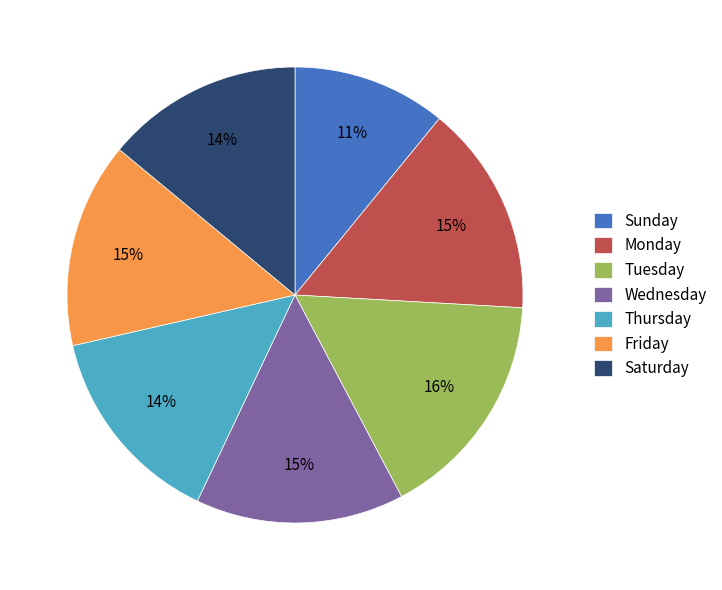

Is it true that Tuesday is 16% of the pie?

True